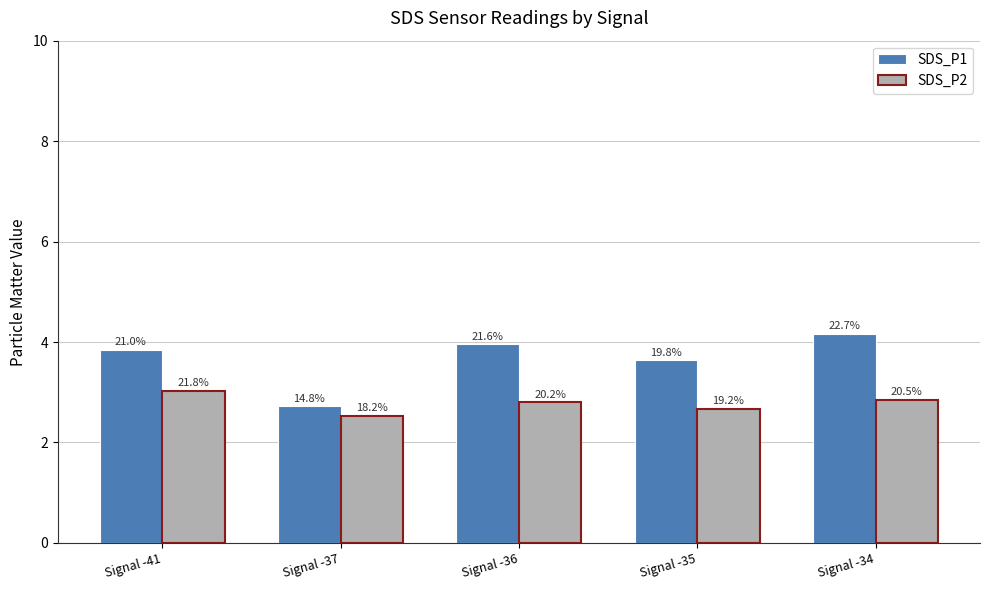

Does the chart contain any negative values?

No